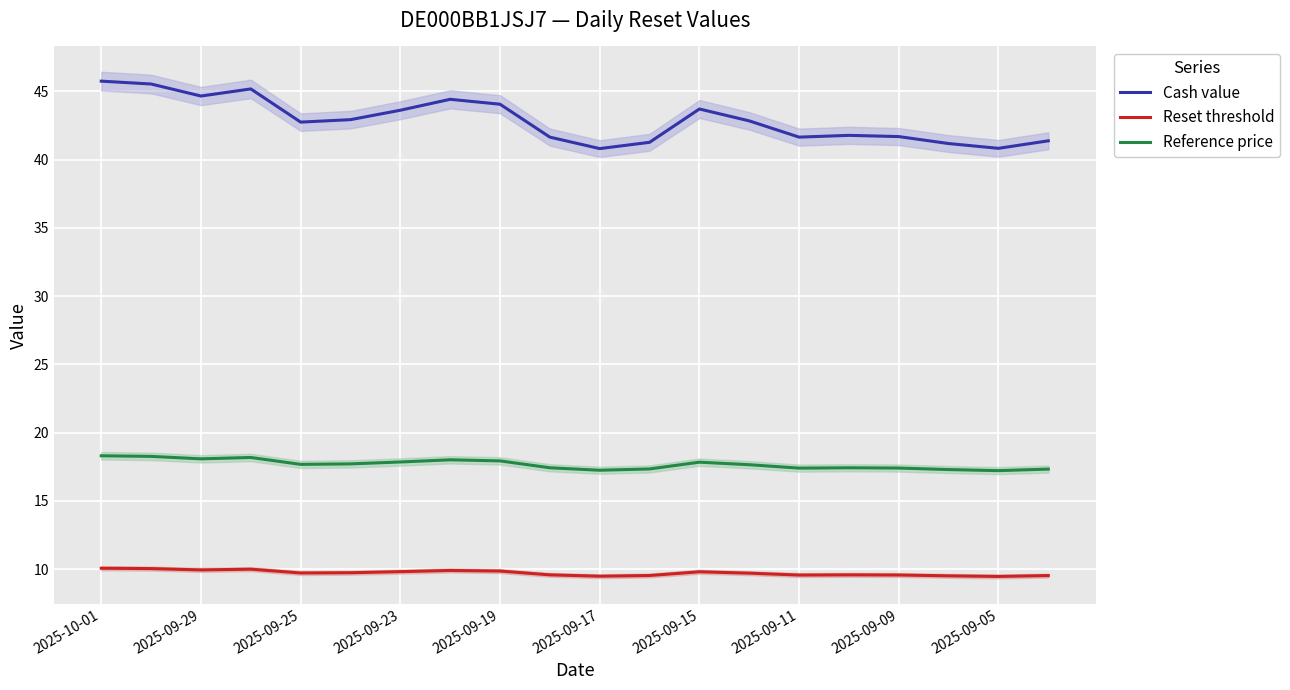

The value of Cash value at 2025-09-05 is 15.4. True or false?

False